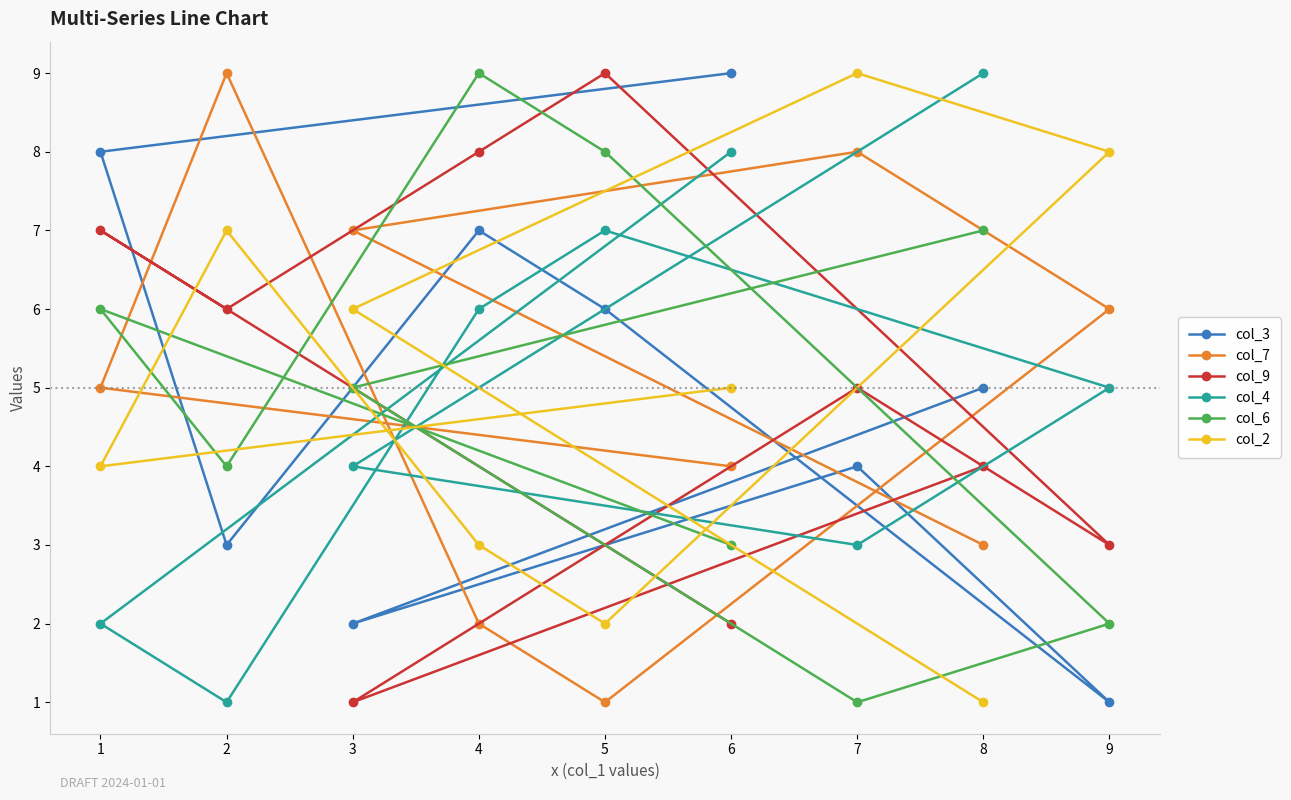

Is the value of col_9 at 1 greater than the value of col_7 at 5?

Yes